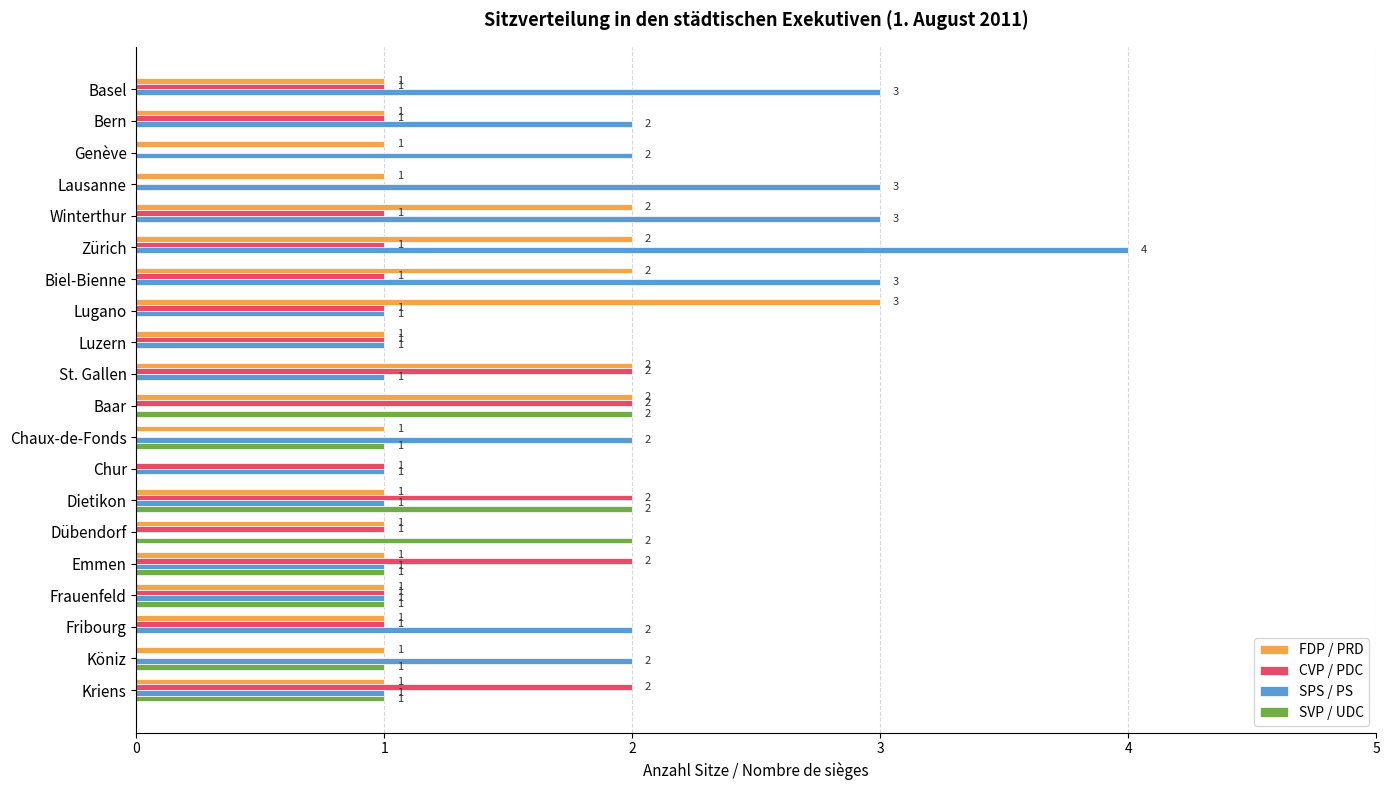

How many distinct data groups are displayed?

4